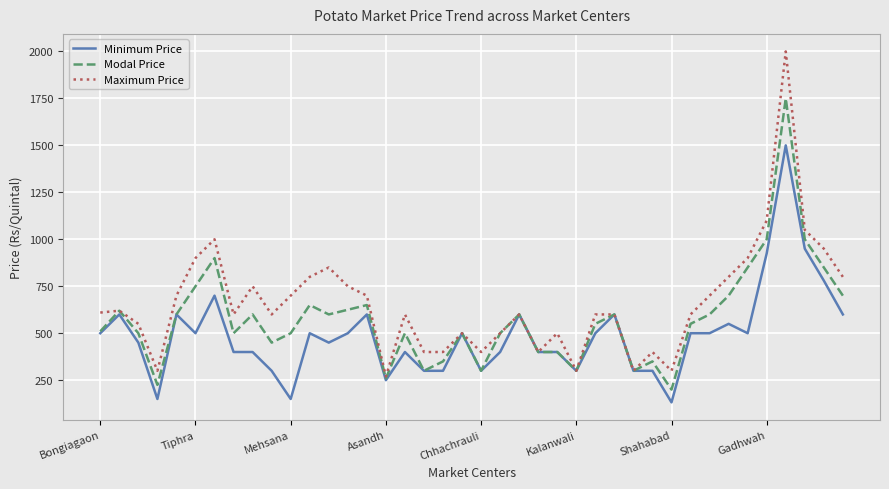

What is the lowest value of the Modal Price series?

200